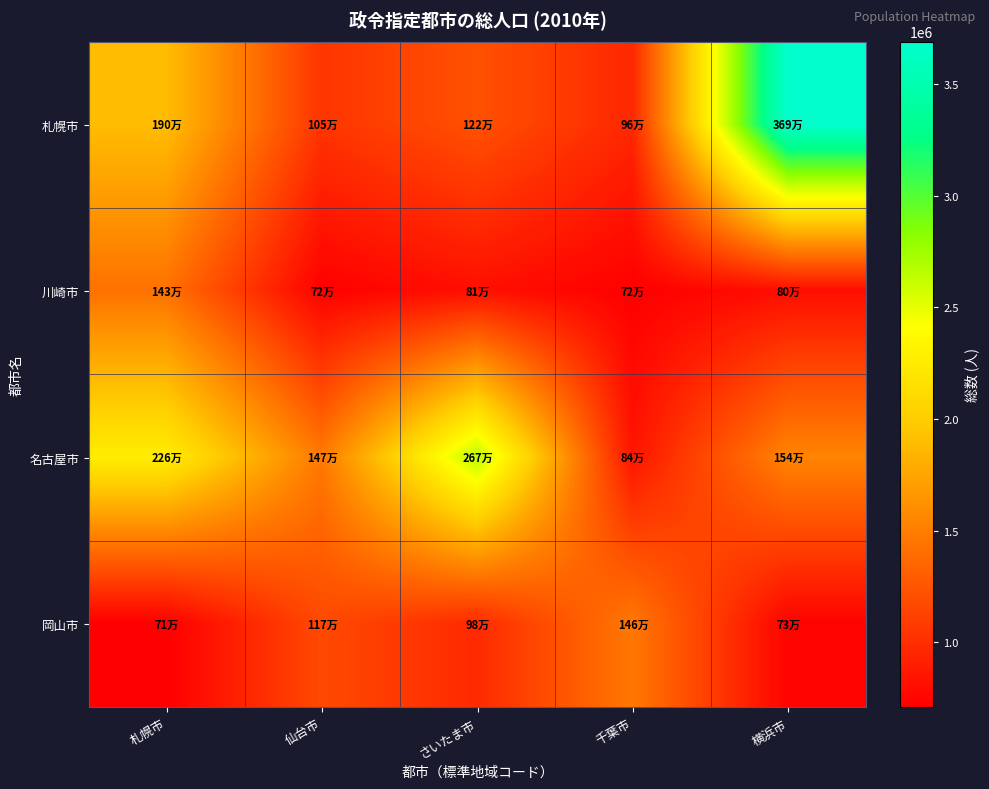

Reading right to left, extract all data points from this chart.

札幌市: 横浜市=3688773	千葉市=961749	さいたま市=1222434	仙台市=1045903	札幌市=1896225
川崎市: 横浜市=800866	千葉市=716197	さいたま市=812192	仙台市=717544	札幌市=1425678
名古屋市: 横浜市=1544200	千葉市=841966	さいたま市=2665314	仙台市=1474015	札幌市=2263894
岡山市: 横浜市=734474	千葉市=1463743	さいたま市=976846	仙台市=1173843	札幌市=709584